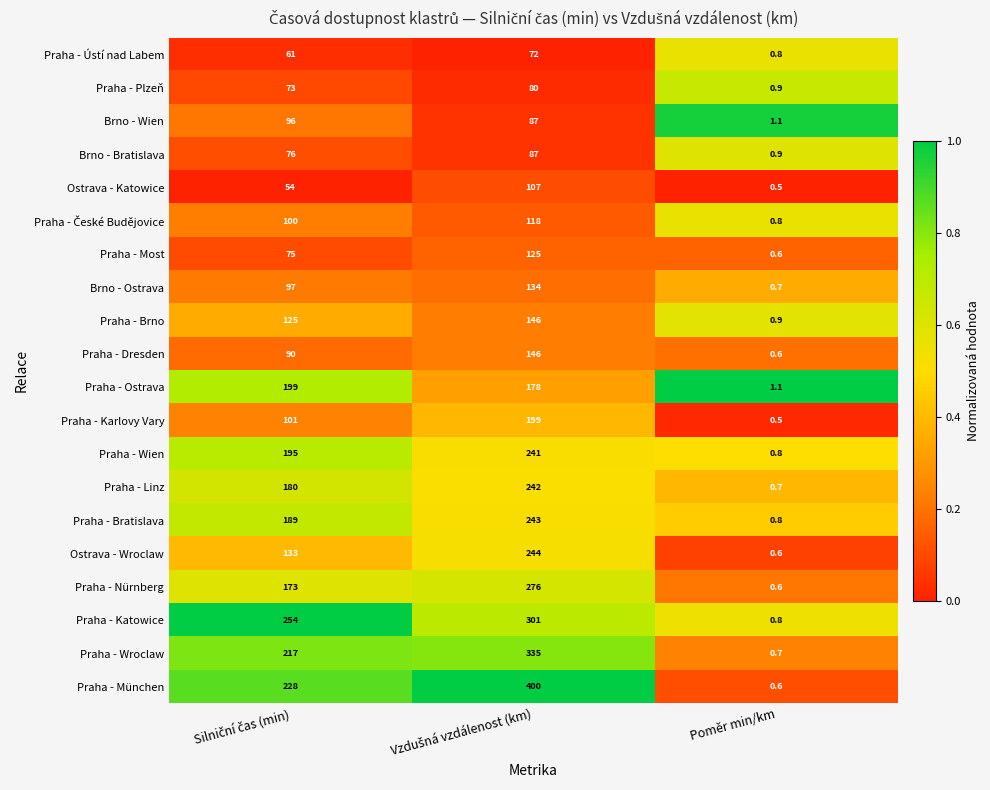

True or false: Brno - Wien has a value of 1.1 at Poměr min/km.

True